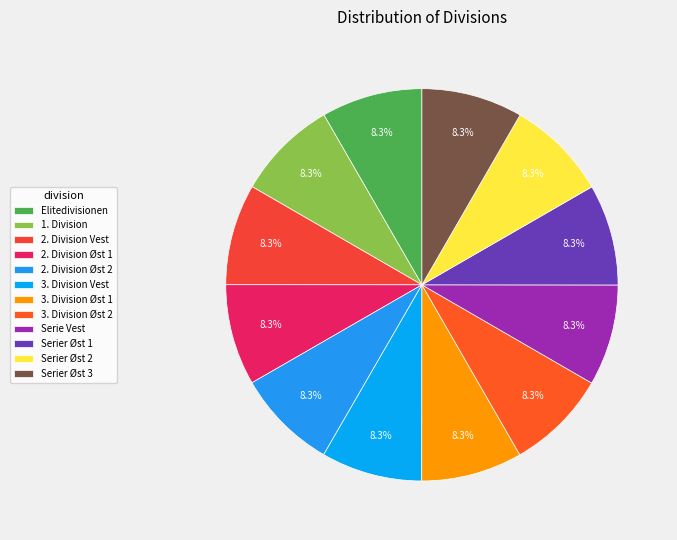

True or false: 3. Division Øst 2 accounts for 8% of the total.

True